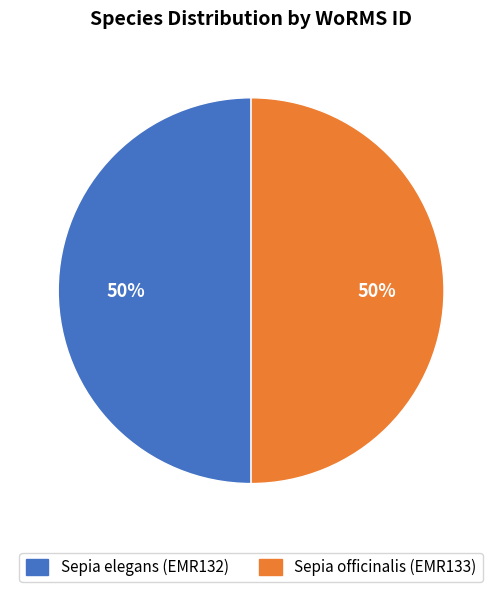

Combined, do Sepia officinalis (EMR133) and Sepia elegans (EMR132) account for over 50%?

Yes